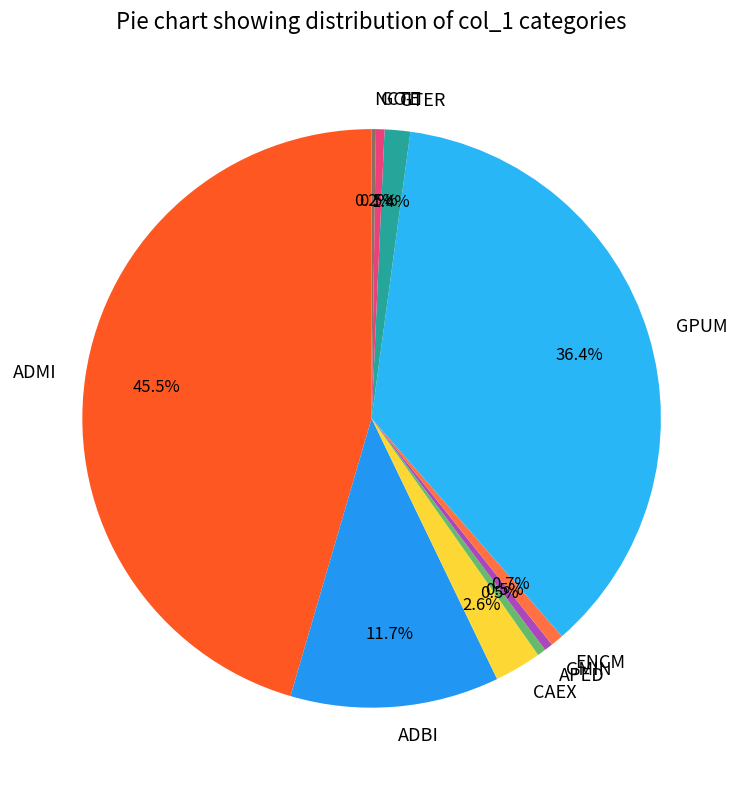

Does ENCM represent more than half of the total?

No